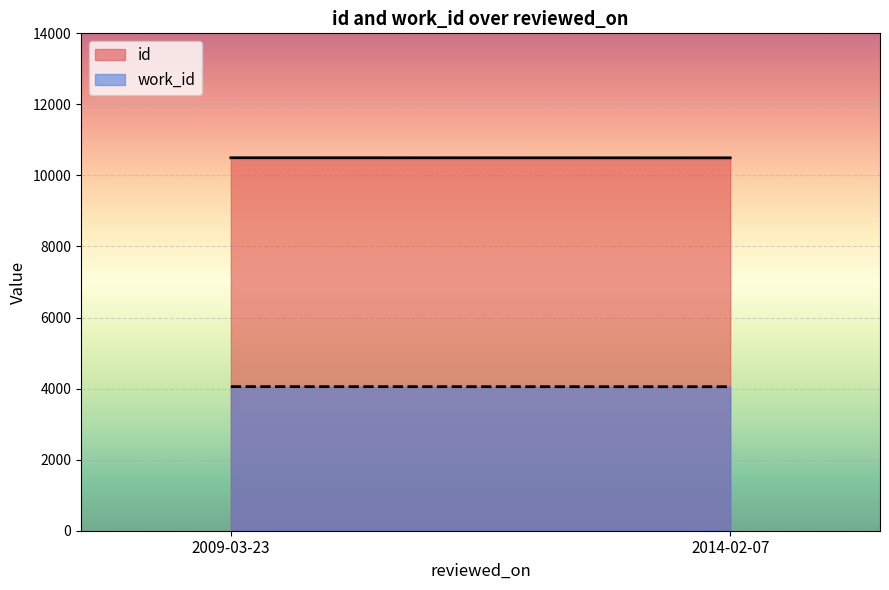

What is the total value across all series at 2014-02-07?

14549.2